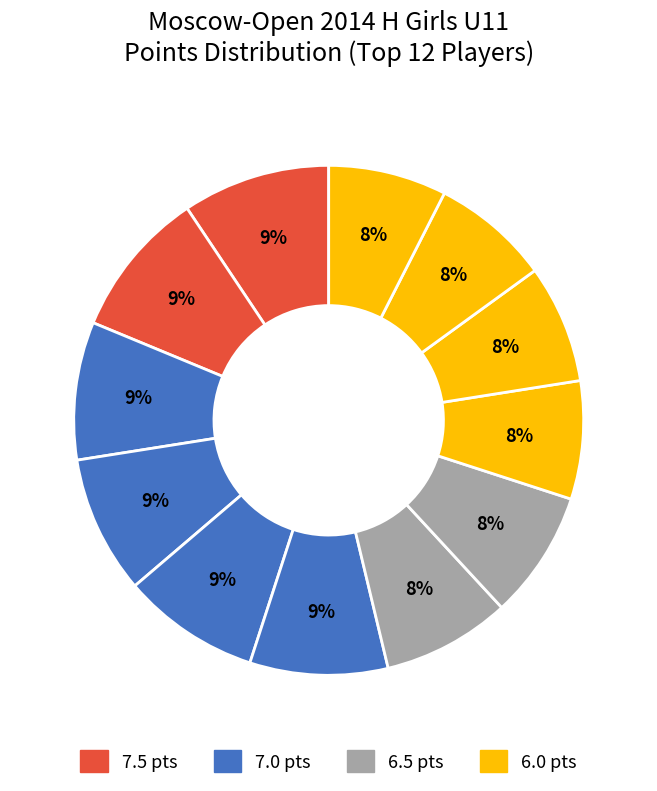

How many slices are in this pie chart?

12